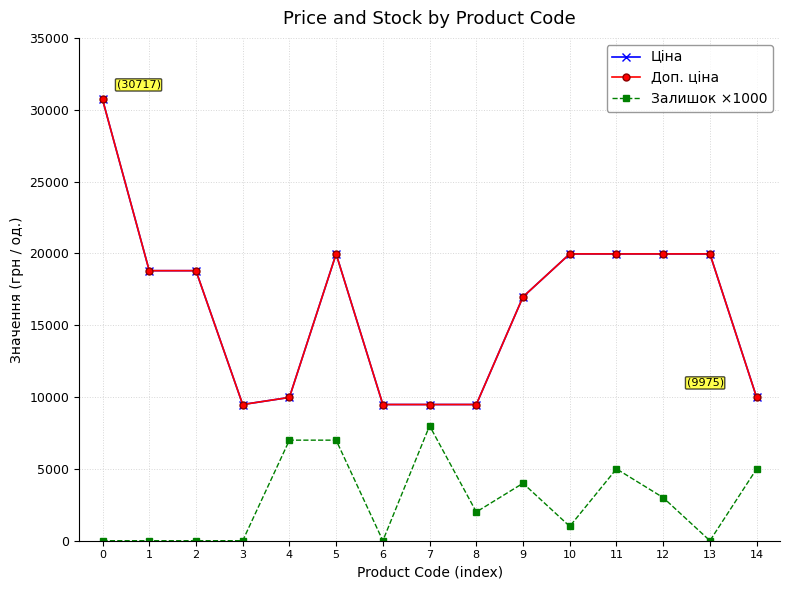

Is this an area chart (filled region under the line)?

No